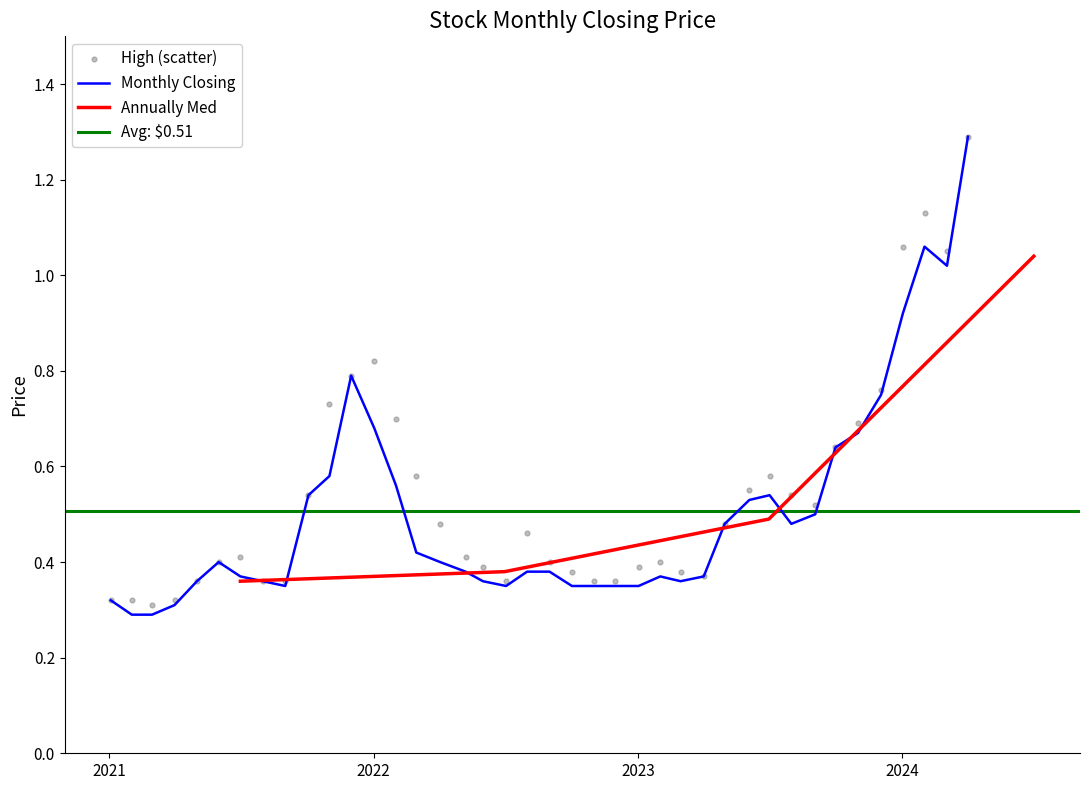

Which series has the largest total across all categories?

high